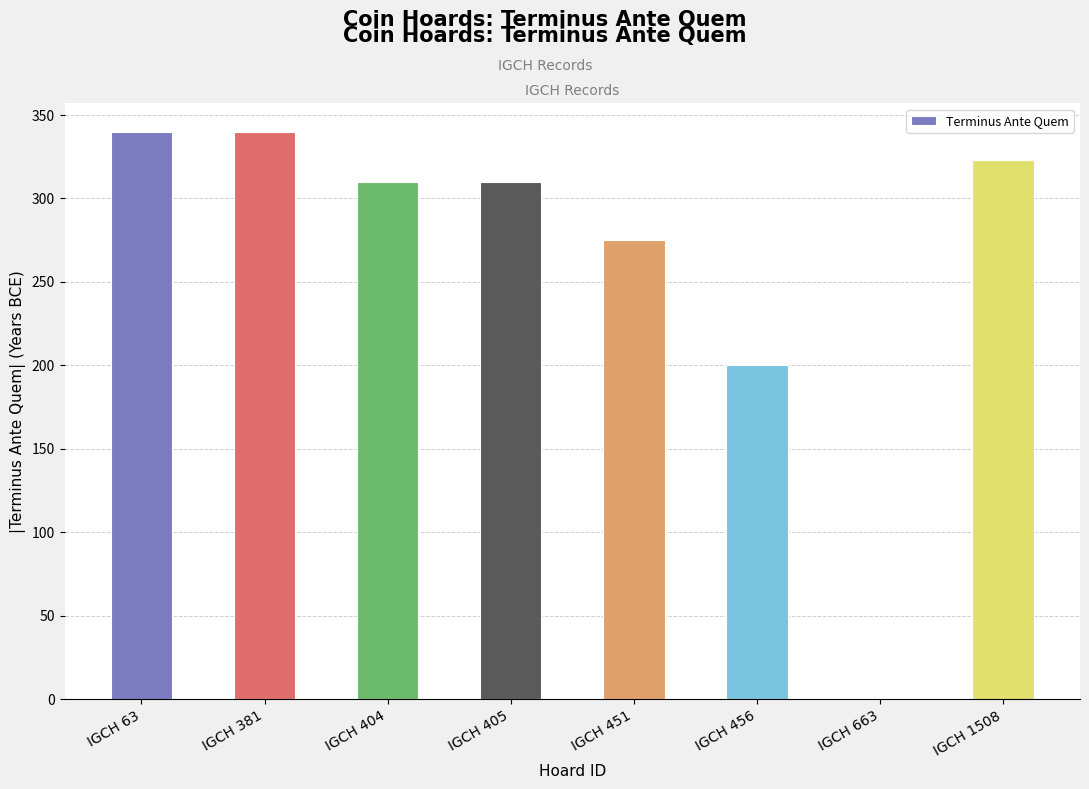

What is the sum of all values?

2099